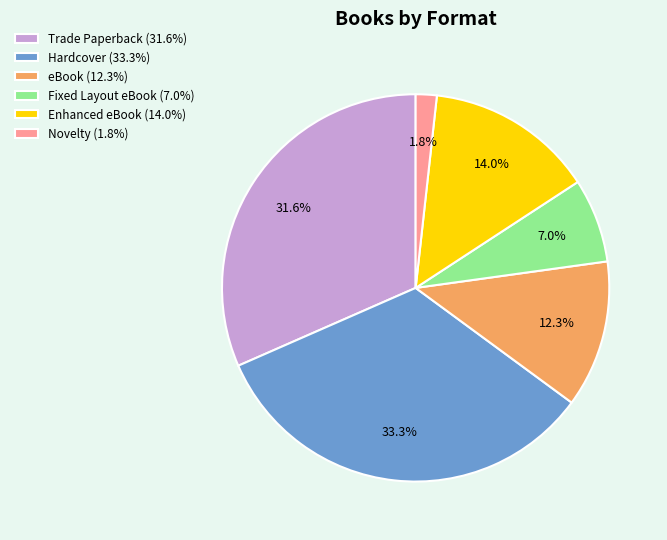

Rank the categories by value from highest to lowest.

Hardcover, Trade Paperback, Enhanced eBook, eBook, Fixed Layout eBook, Novelty